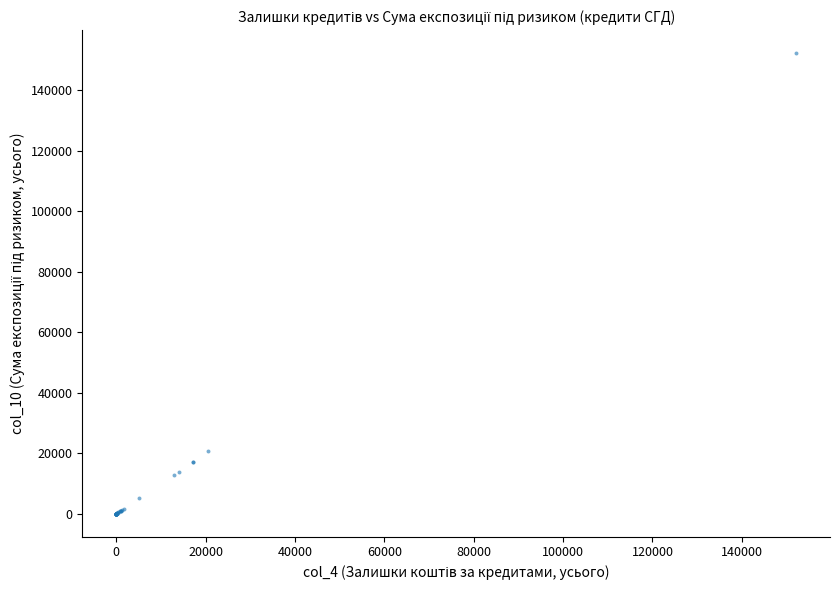

What Y value in the scatter plot is closest to 76061?

20632.9